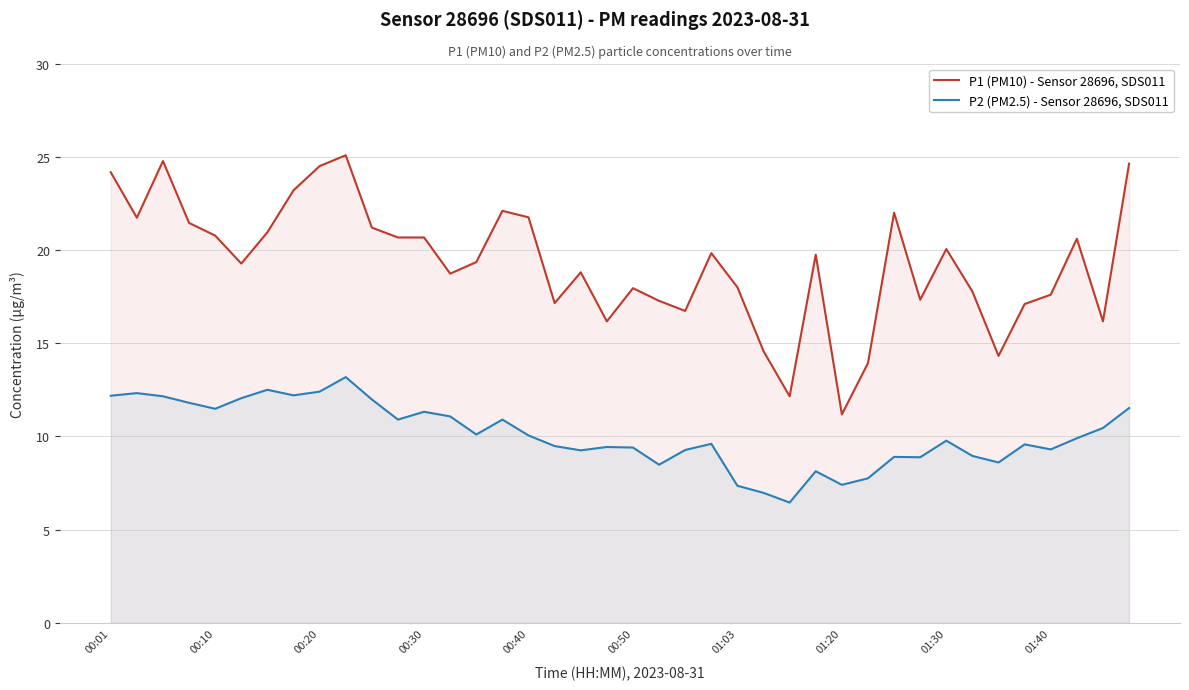

Count the number of categories in the chart.

40